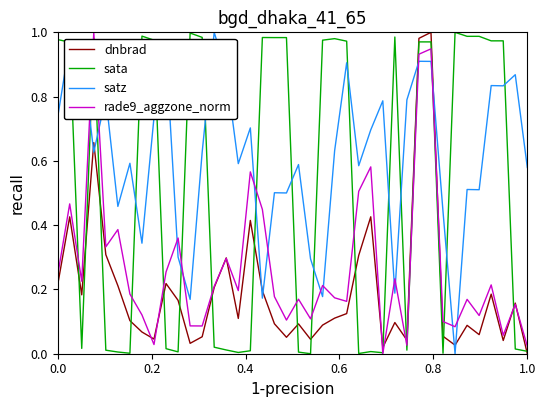

True or false: satz has more than 2 interior local peaks.

True